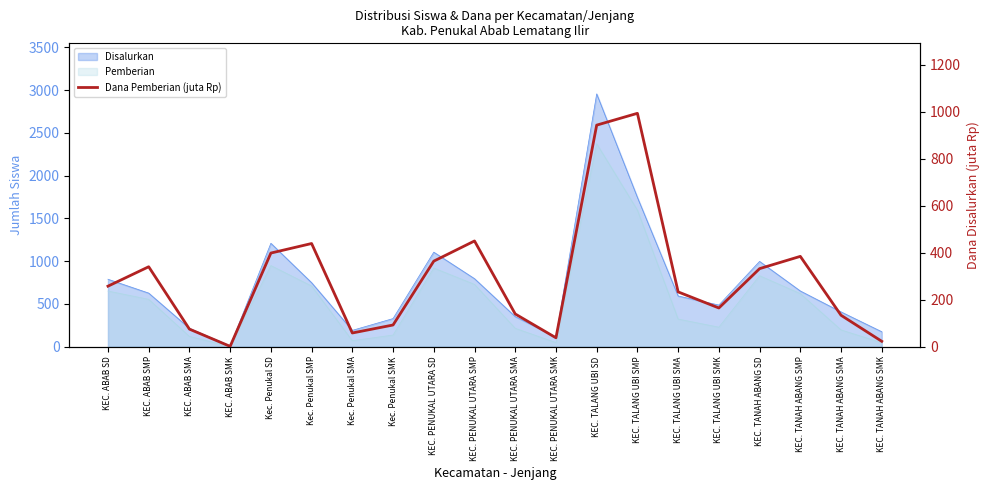

How many data points are above 257?

10